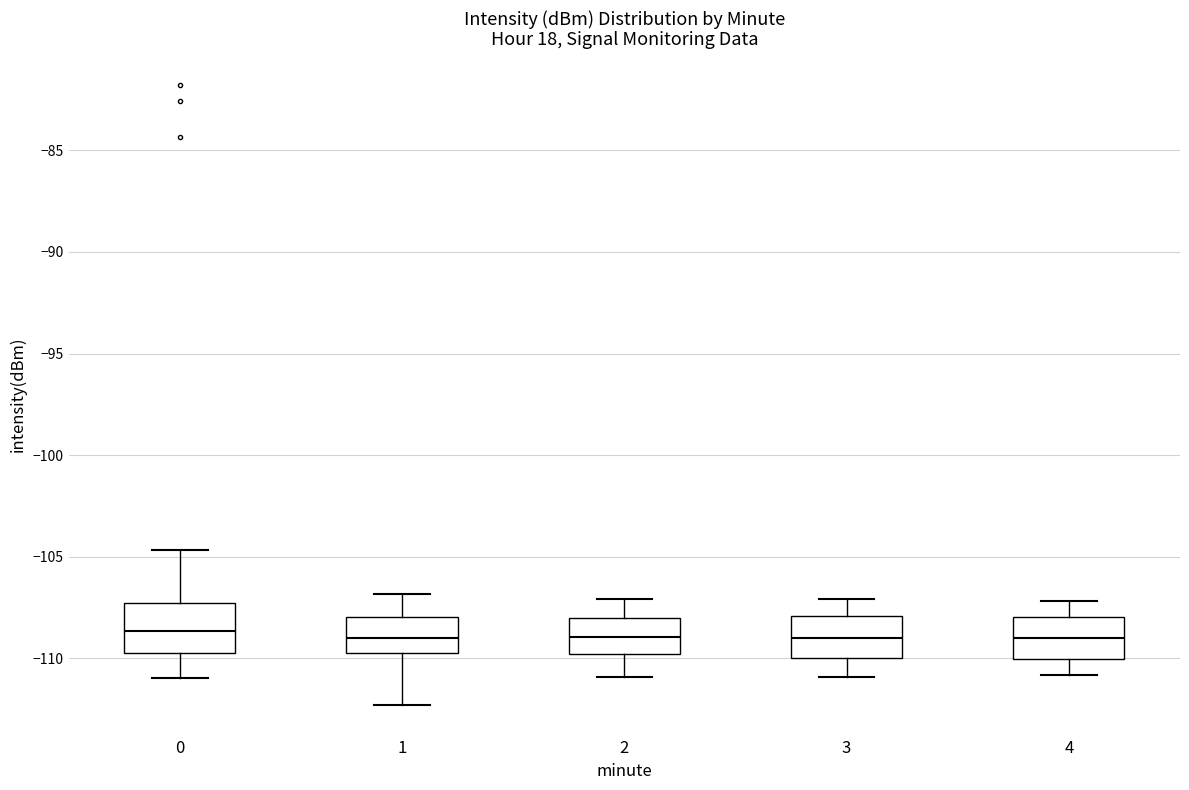

Where is the lower edge of the box at x = 0 on the y-axis? The values are not printed on the chart, so give them approximately, as read against the axis.

-109.5